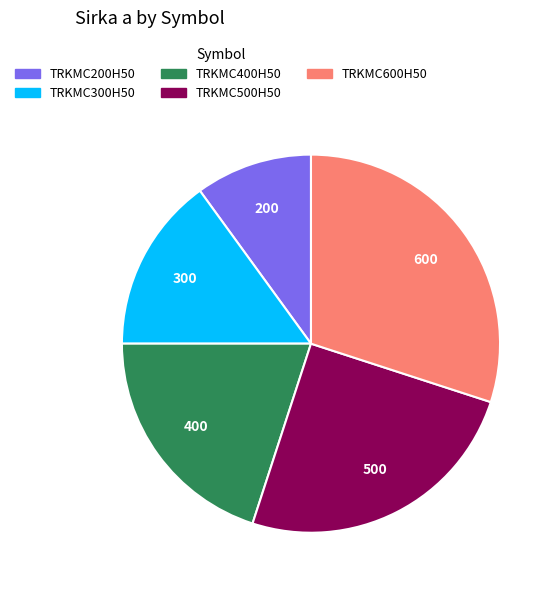

Between TRKMC200H50 and TRKMC300H50, which is larger?

TRKMC300H50